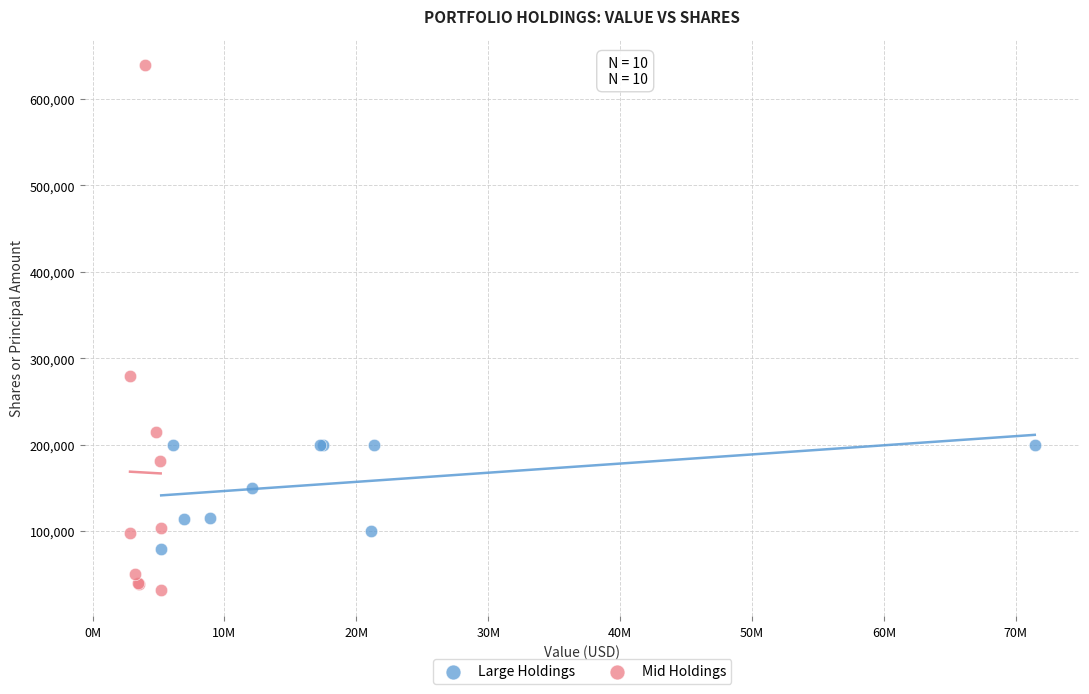

Which series contains the highest Y value?

Mid Holdings